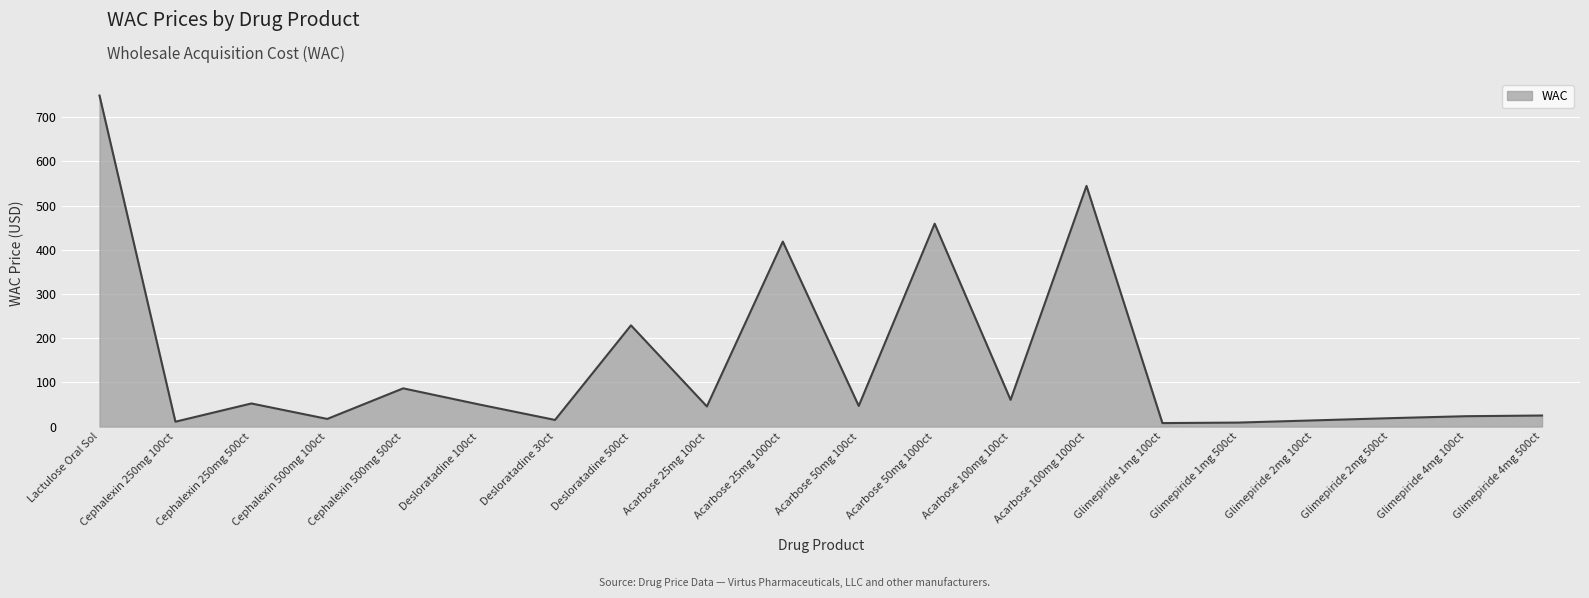

Where is the data nearest to the value 378?

Acarbose 25mg 1000ct